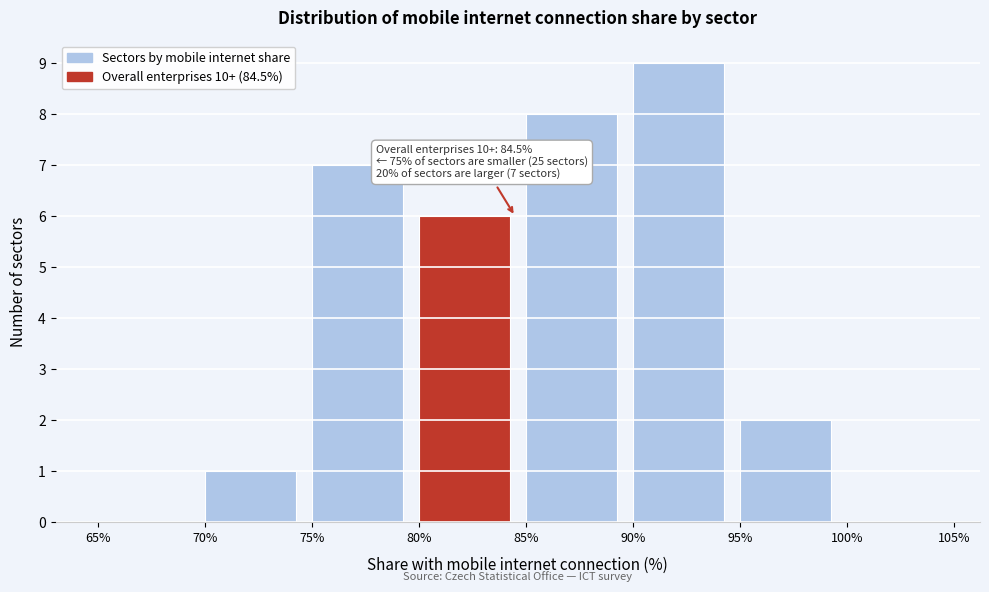

Over which range of the x-axis is the bar tallest?

90% to 95%